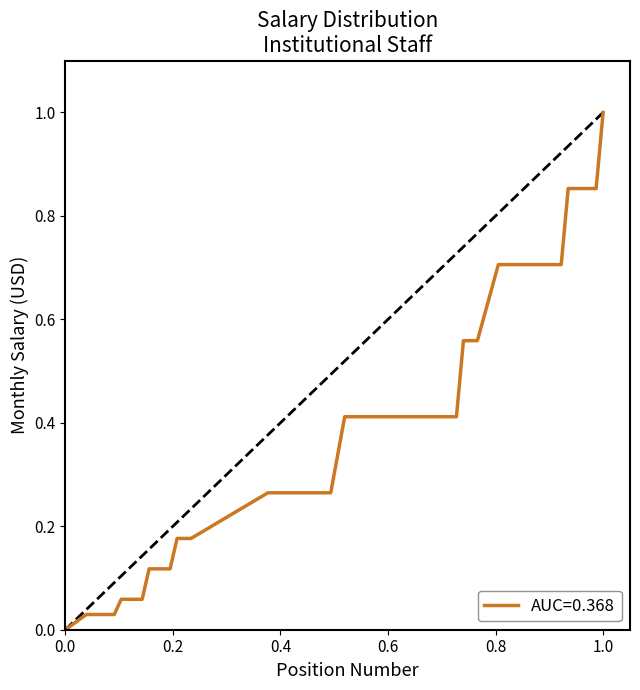

What is the sum of all values?

12.4